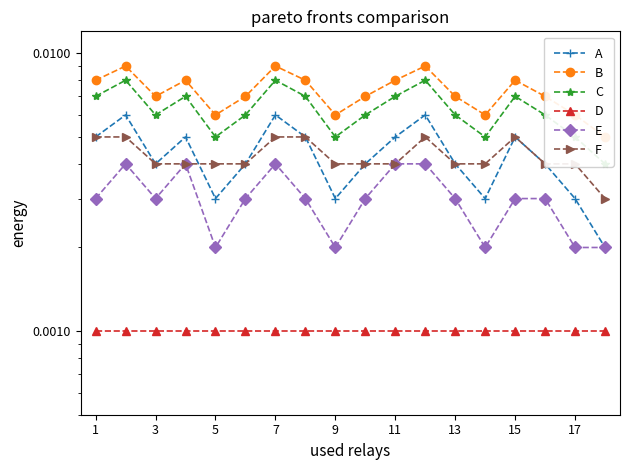

Does the chart have visible grid lines?

No